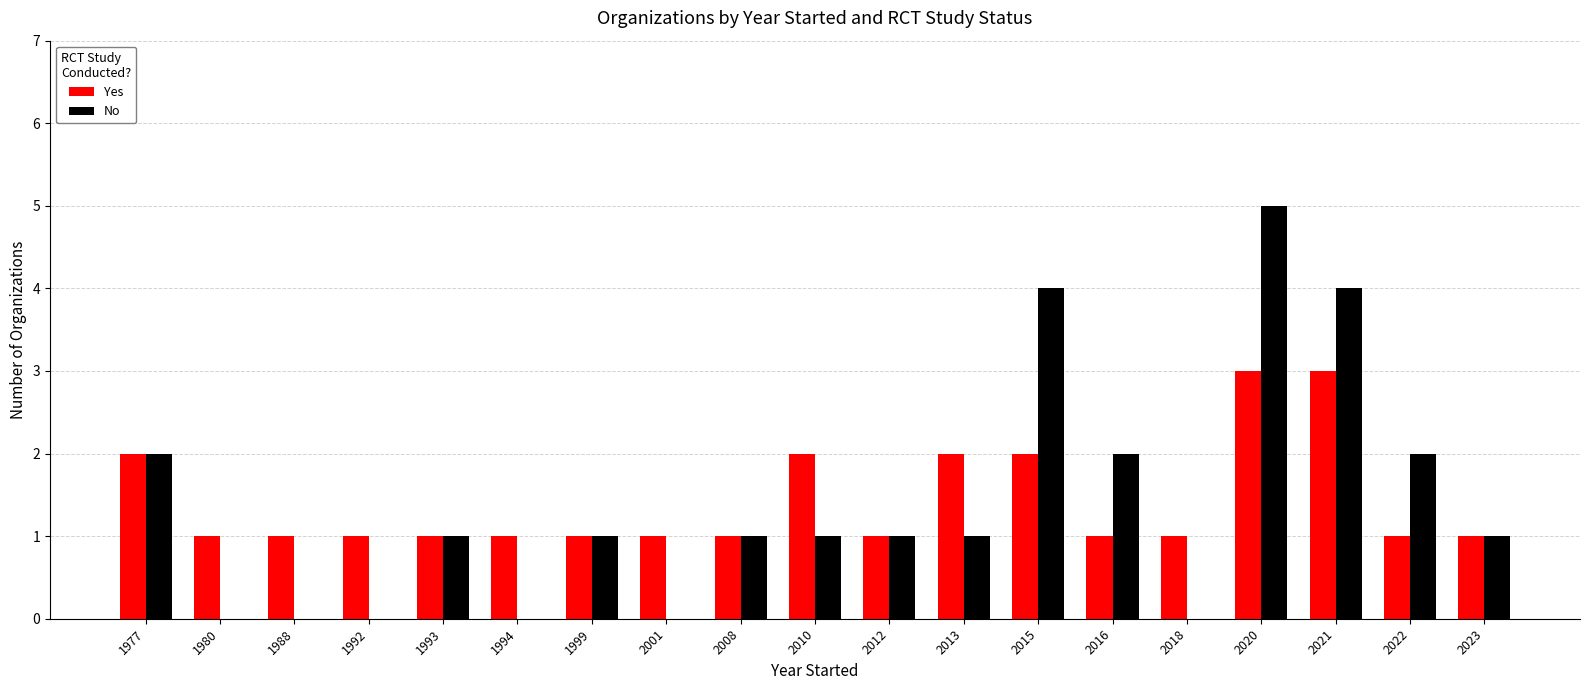

At which category is the sum across all series the highest?

2020